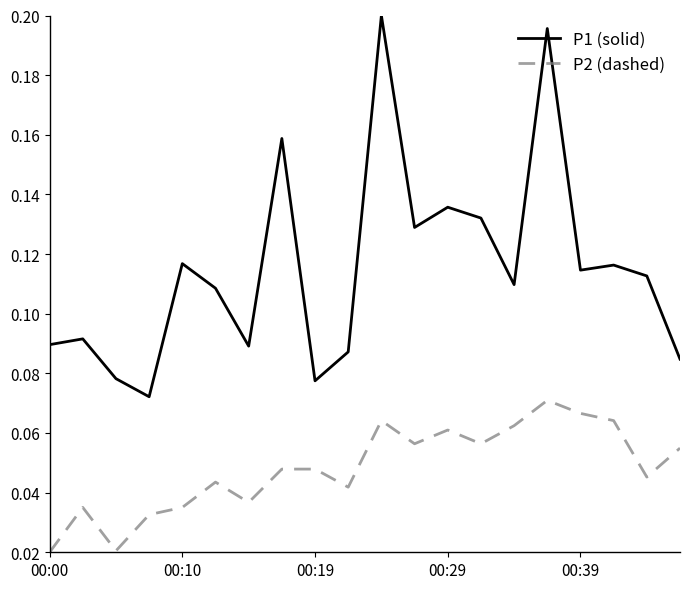

True or false: P1 (solid) and P2 (dashed) intersect in this chart.

False